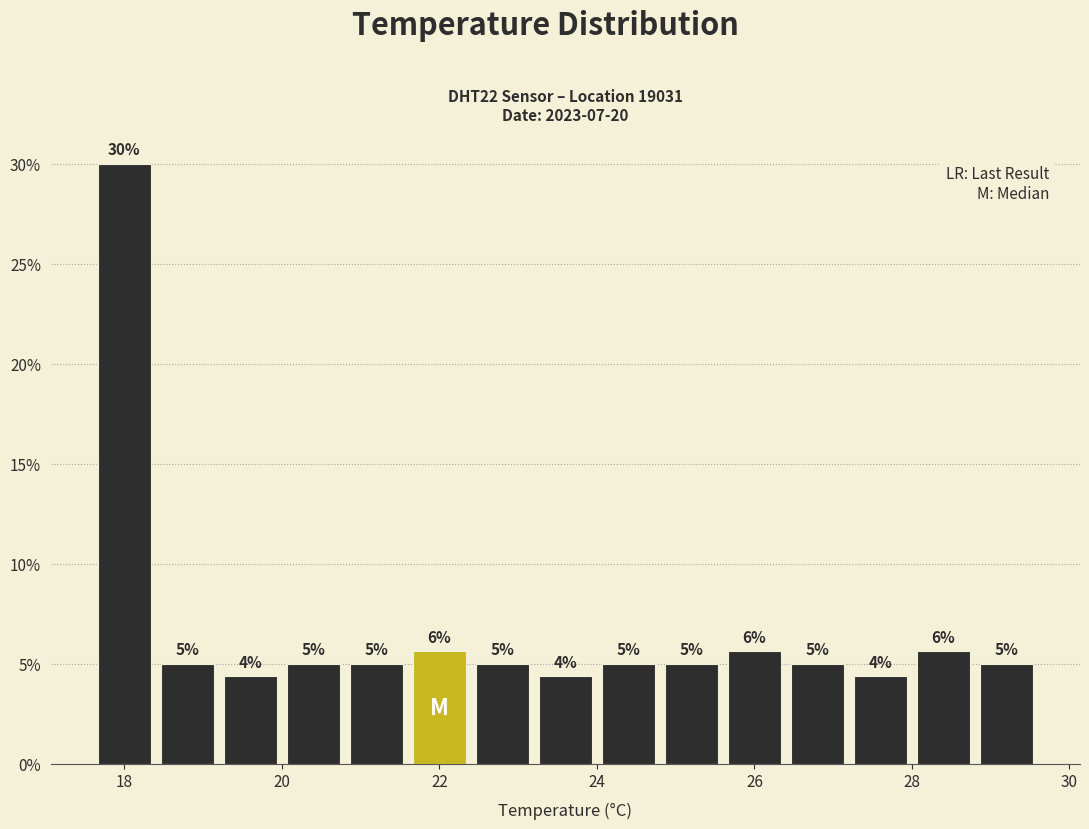

Over which range of the x-axis is the bar tallest?

17.6 to 18.4